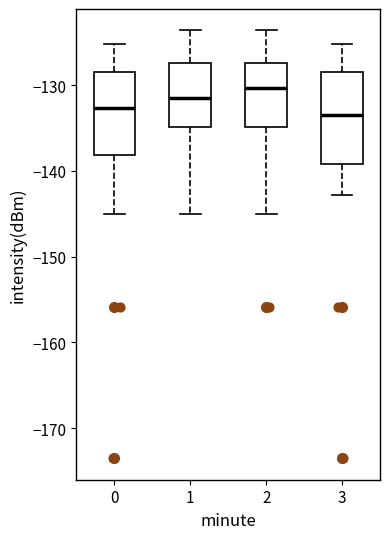

Where does the upper whisker of the box at x = 3 end on the y-axis? The values are not printed on the chart, so give them approximately, as read against the axis.

-125